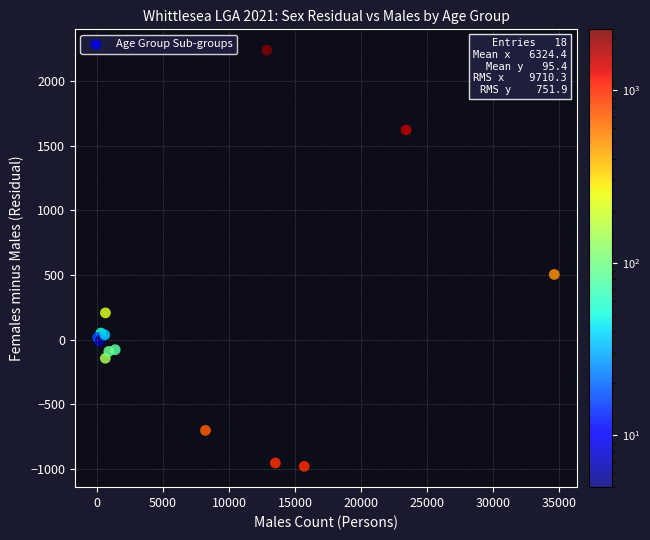

What Y value in the scatter plot is closest to 628?

503